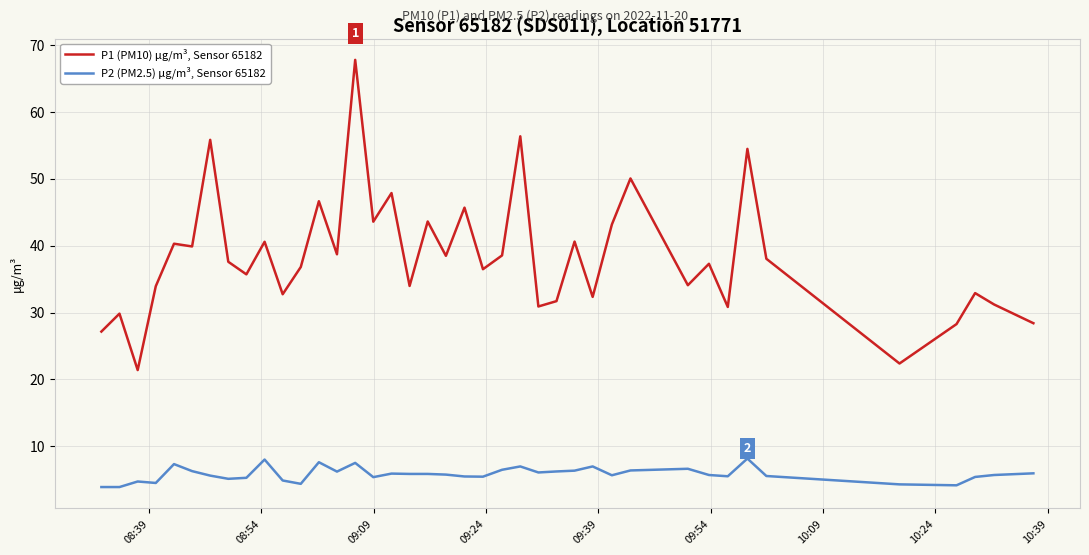

What is the sum of all P1 (PM10) μg/m³, Sensor 65182 values?

1535.7